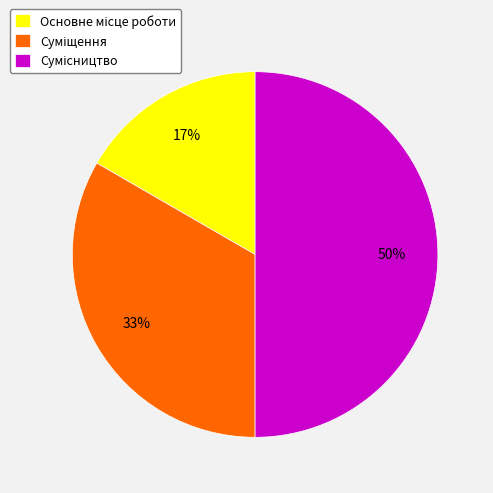

Count the number of slices in the pie.

3